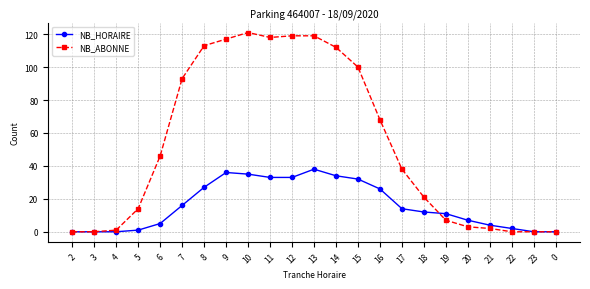

What is the average value of the NB_ABONNE series?

53